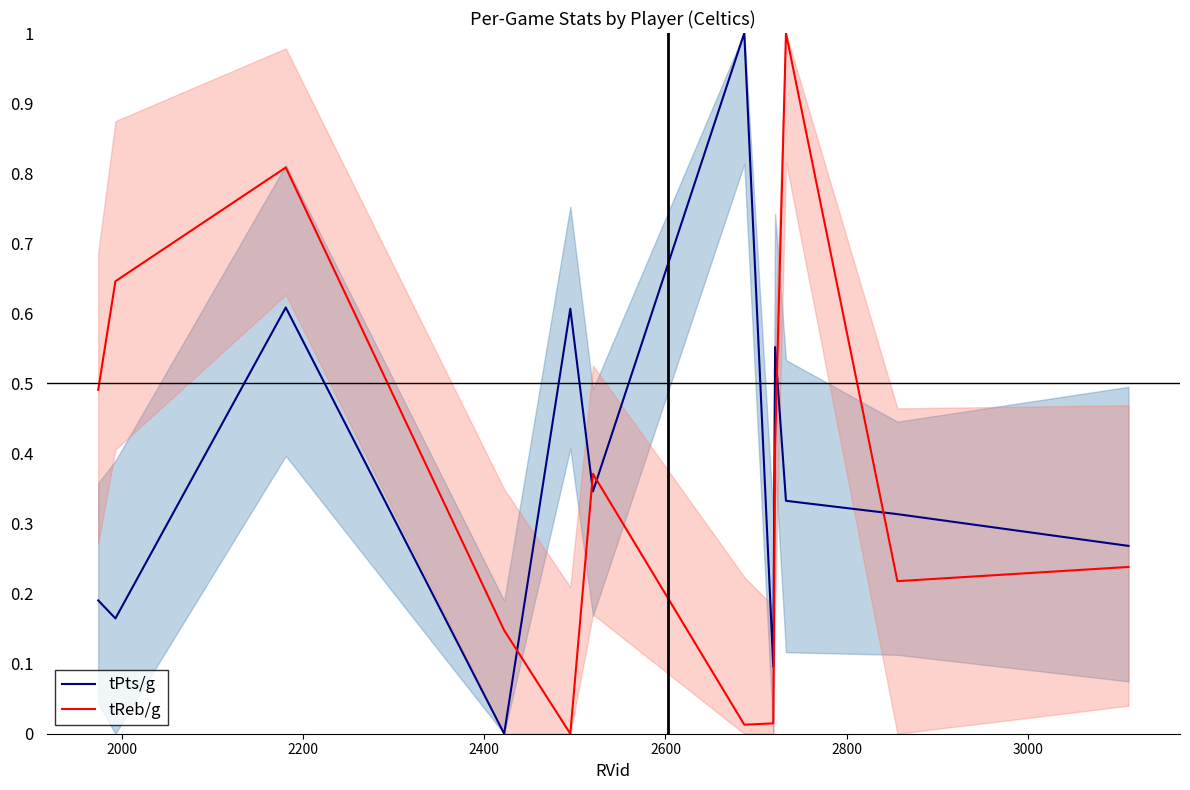

List the series in order of their peak value, lowest first.

tPts/g, tReb/g